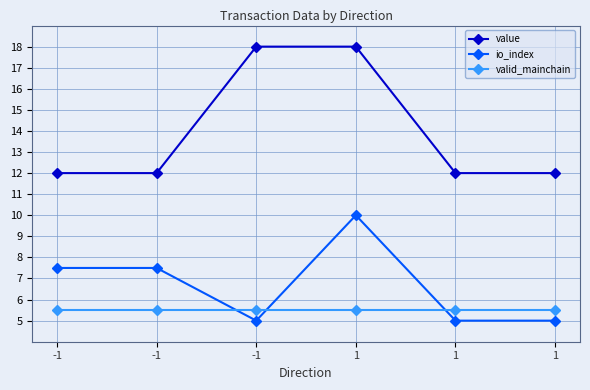

What is the minimum value for value?

12.0